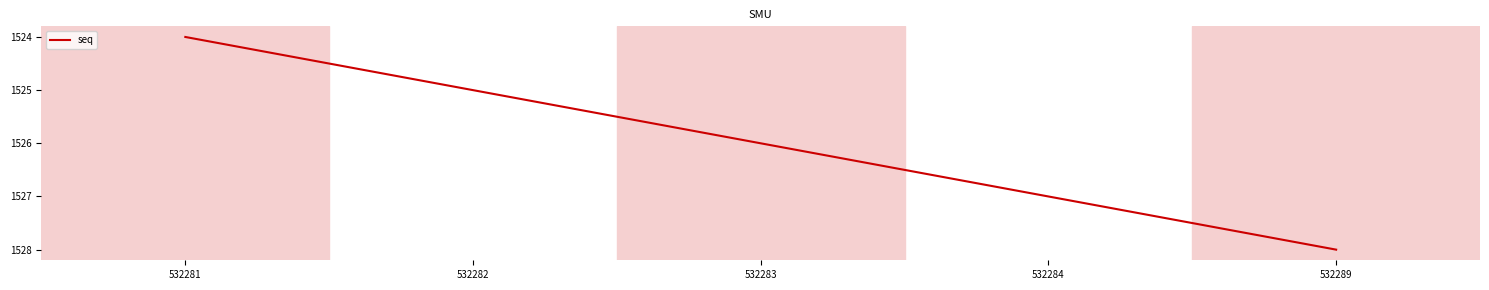

What is the sum of the values at 532282 and 532281?

3049